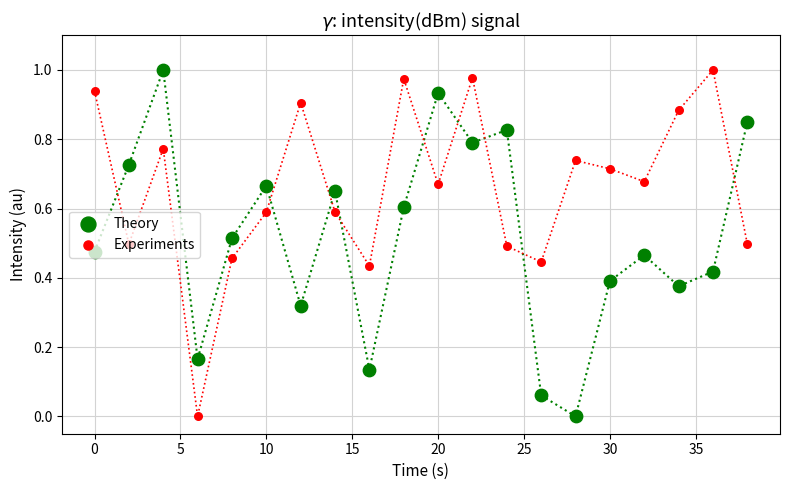

Which series has the largest total across all categories?

Experiments